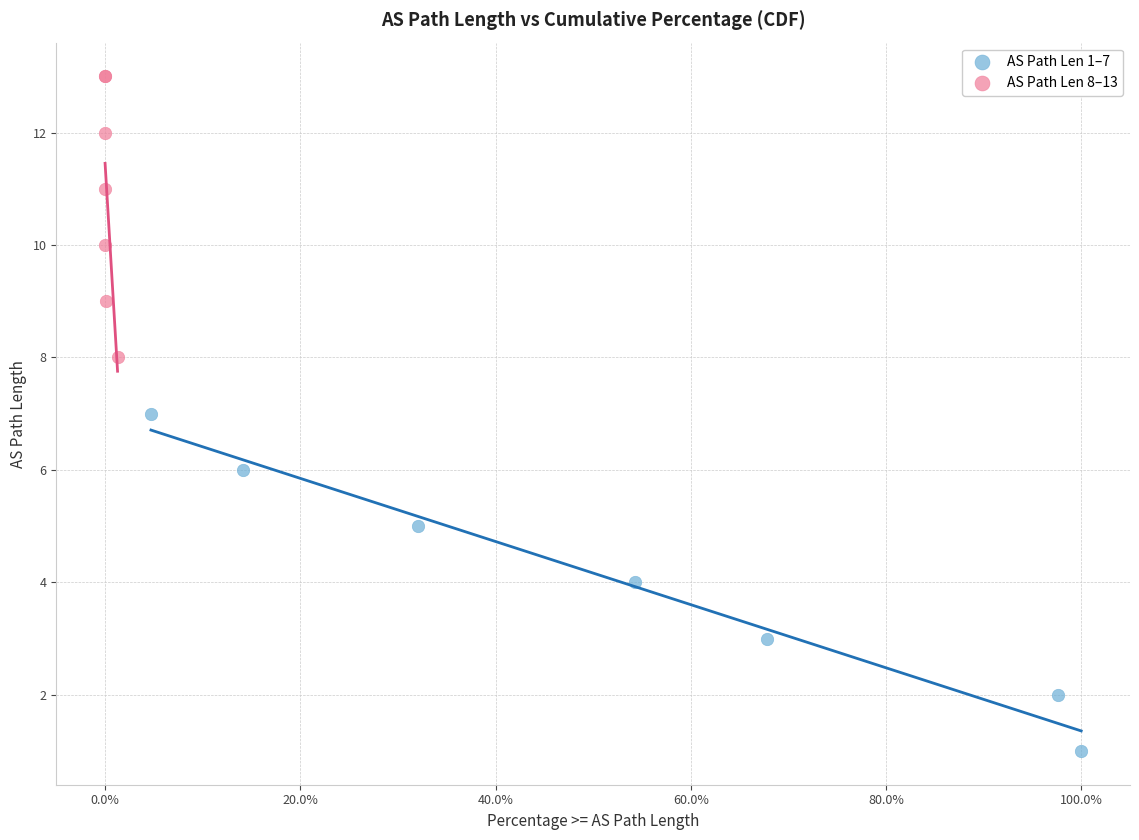

Which series contains the highest Y value?

AS Path Len 8–13